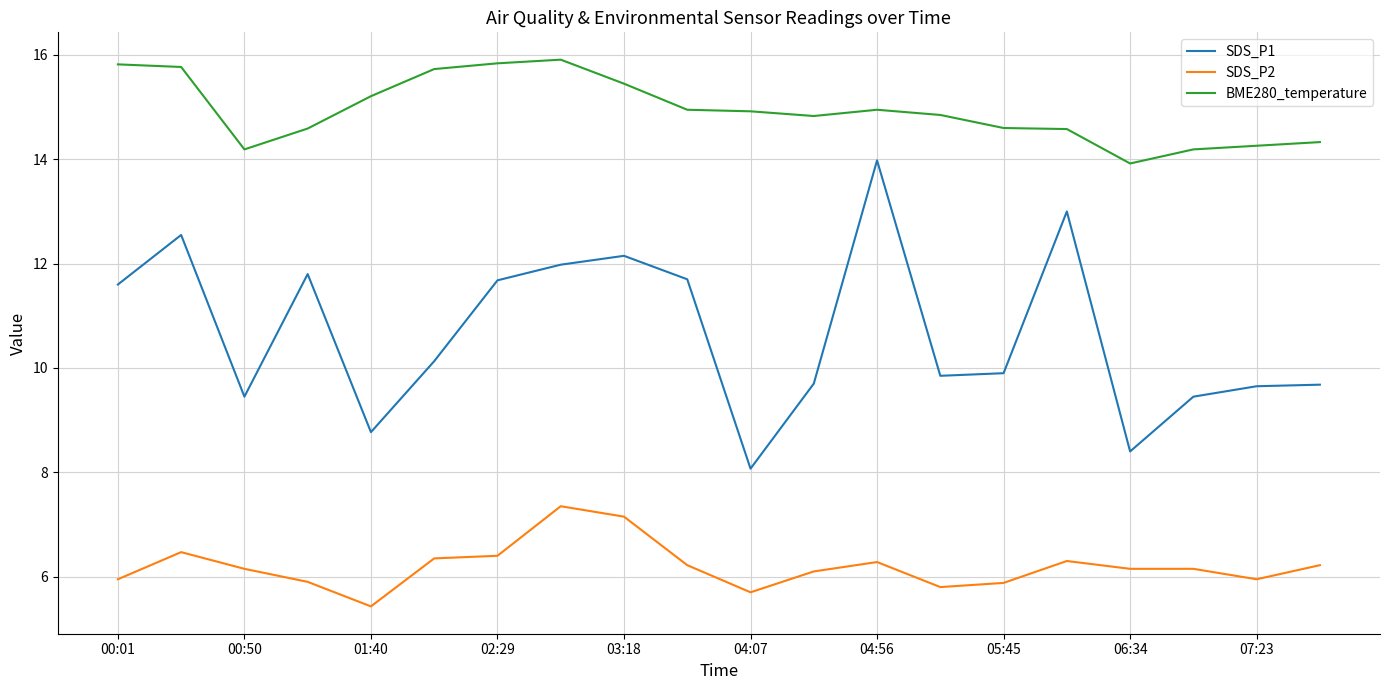

Rank the series by their average value, from highest to lowest.

BME280_temperature, SDS_P1, SDS_P2